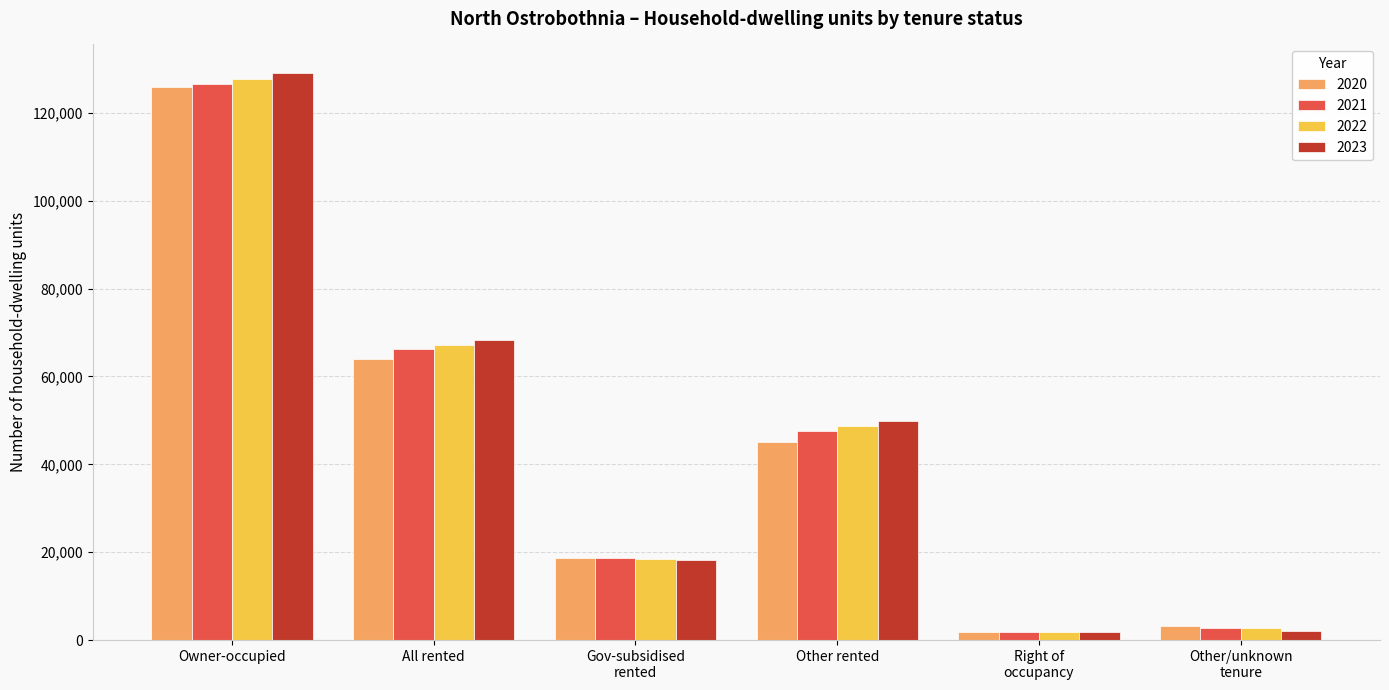

What is the total value across all series at Owner-occupied?

509317